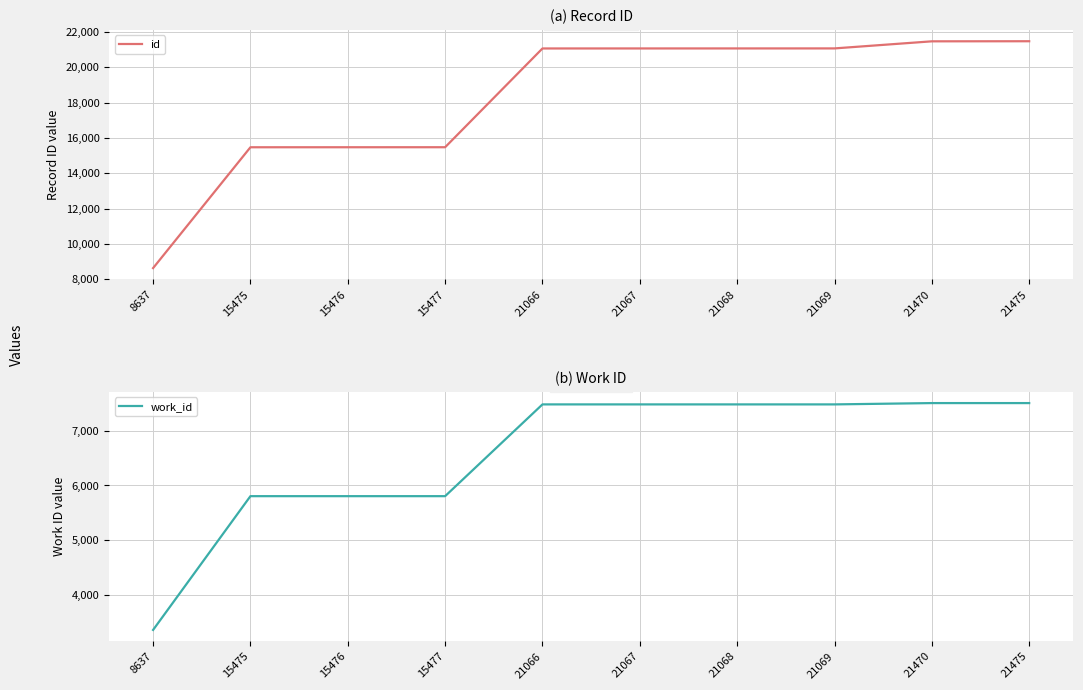

True or false: id and work_id cross at least once.

False